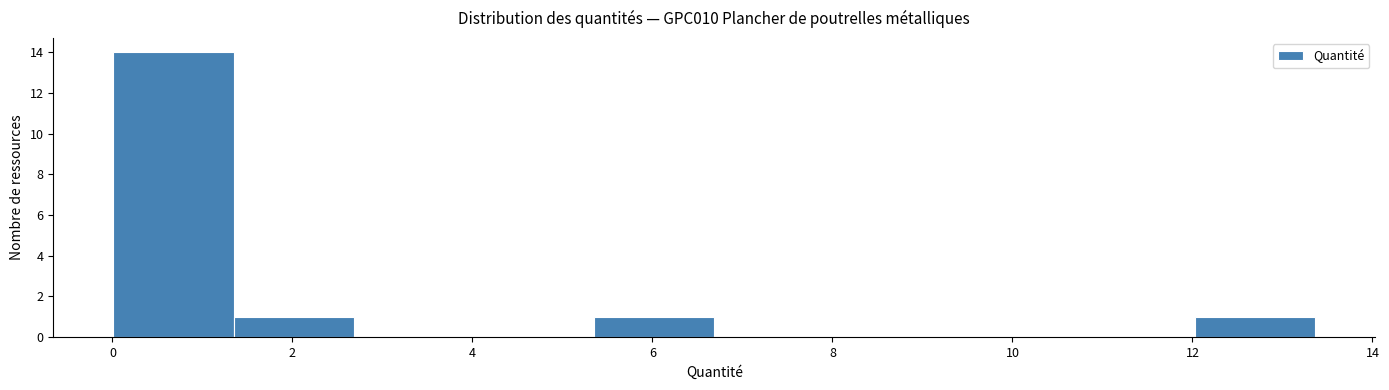

Reading left to right, list every bar in this chart as the range it spans on the x-axis followed by its height. Neither the bar edges nor the heights are printed on the chart, so give them approximately, as read against the axes.

0.0 to 1.4: 14
1.4 to 2.6: 1
2.6 to 4.0: 0
4.0 to 5.4: 0
5.4 to 6.6: 1
6.6 to 8.0: 0
8.0 to 9.4: 0
9.4 to 10.6: 0
10.6 to 12.0: 0
12.0 to 13.4: 1